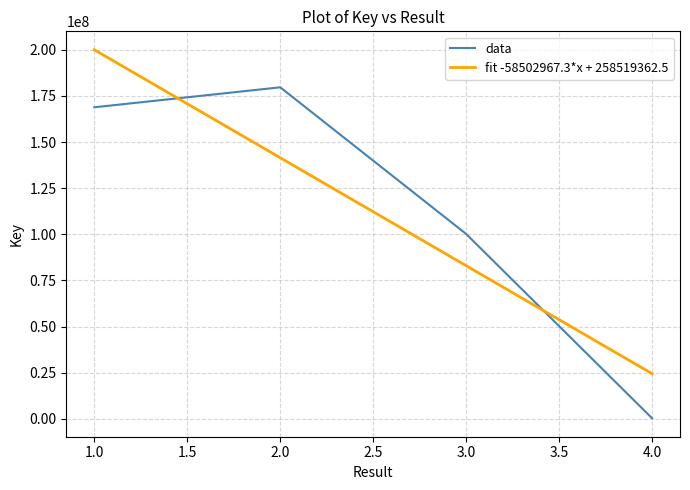

What is the sum of all fit -58502967.3*x + 258519362.5 values?

449047777.0